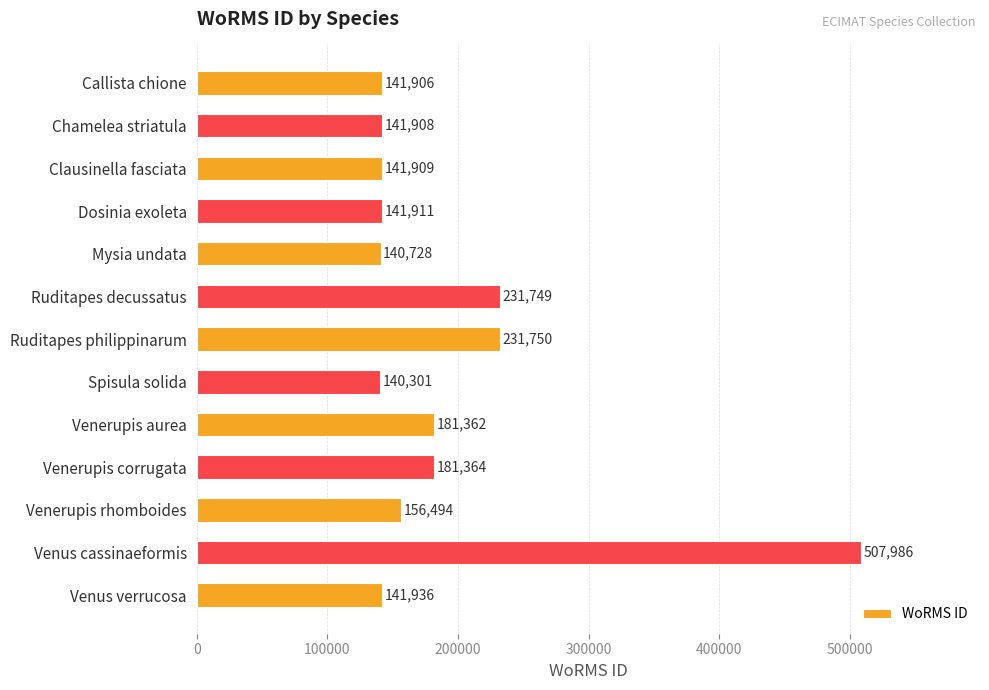

What is the change in value from Clausinella fasciata to Spisula solida?

-1608